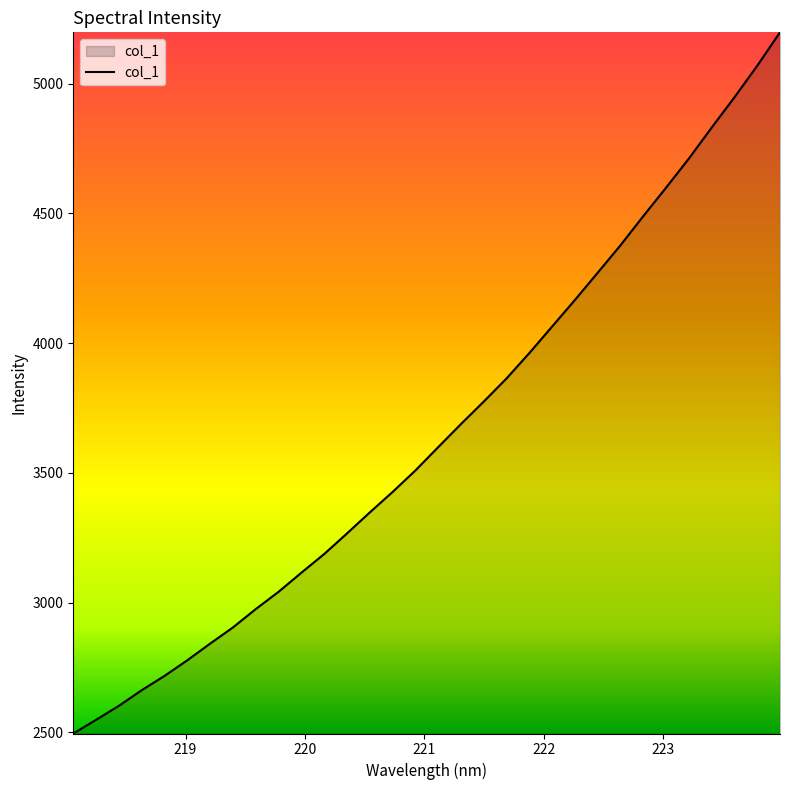

What is the maximum value shown in the chart?

5197.4